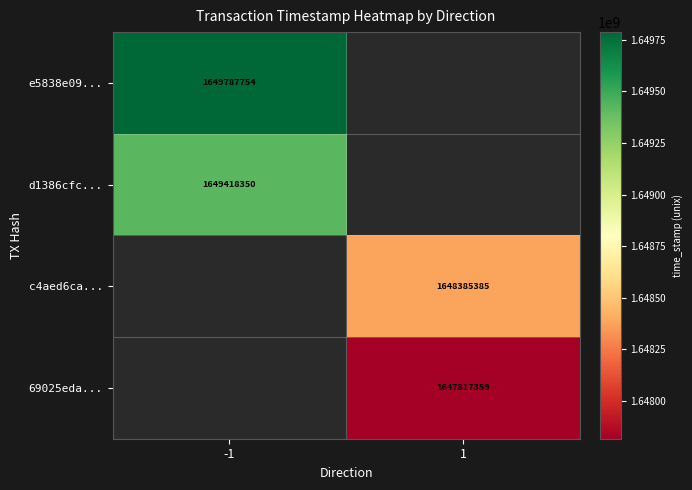

What is the smallest value displayed?

1647817359.0